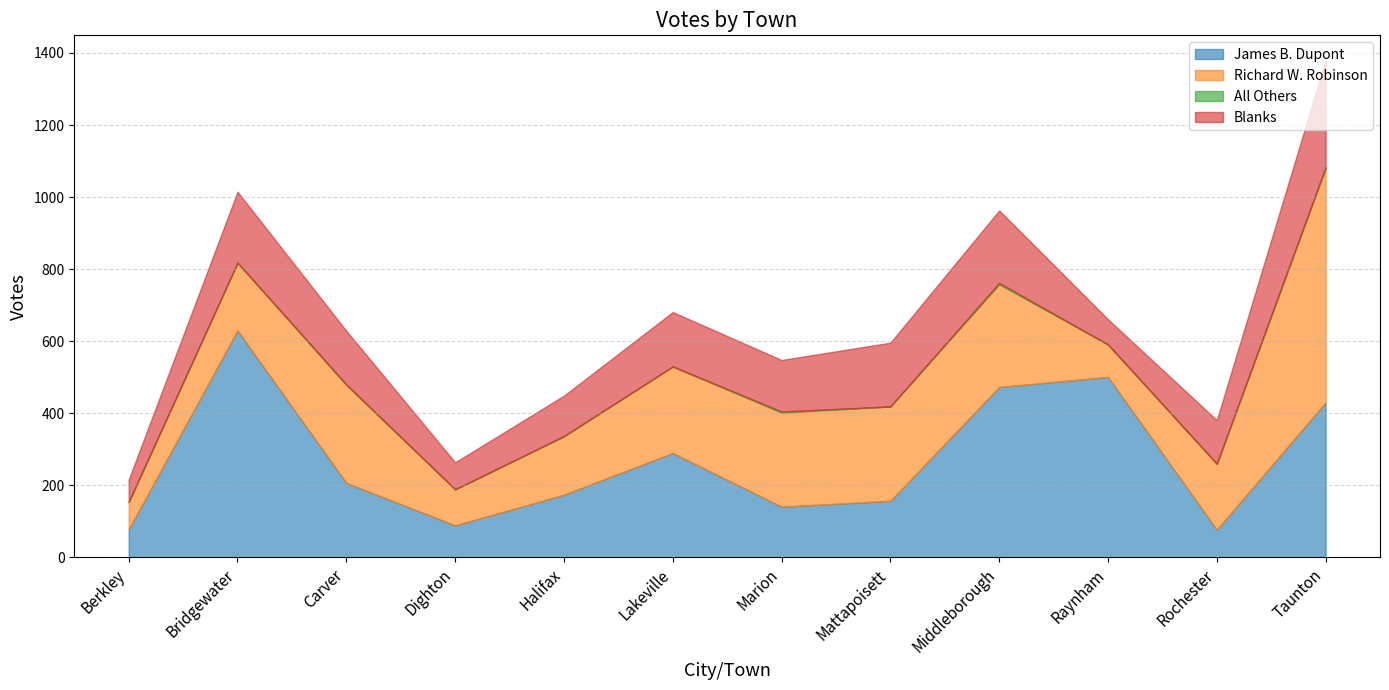

Which has a higher value, Middleborough or Carver?

Middleborough